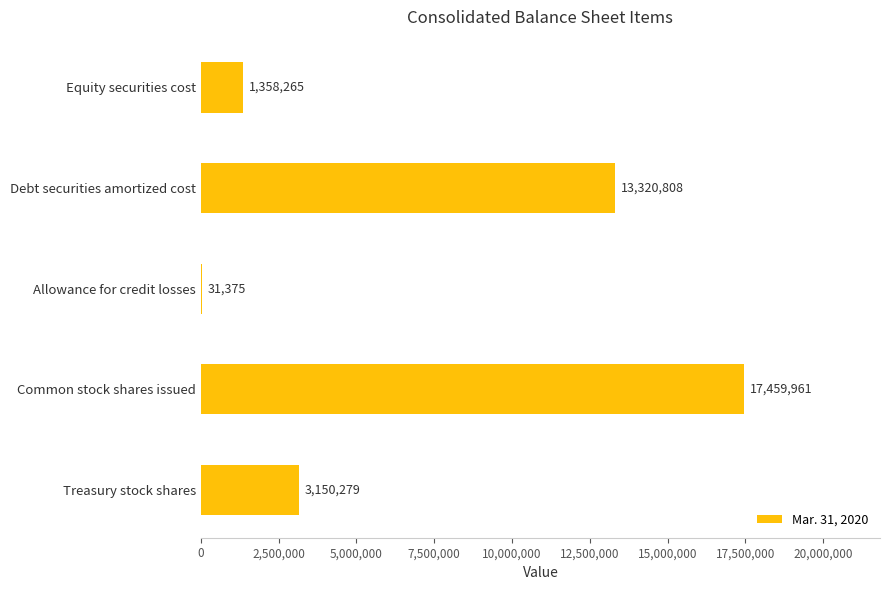

At which category does the chart reach its peak across all series?

Common stock shares issued